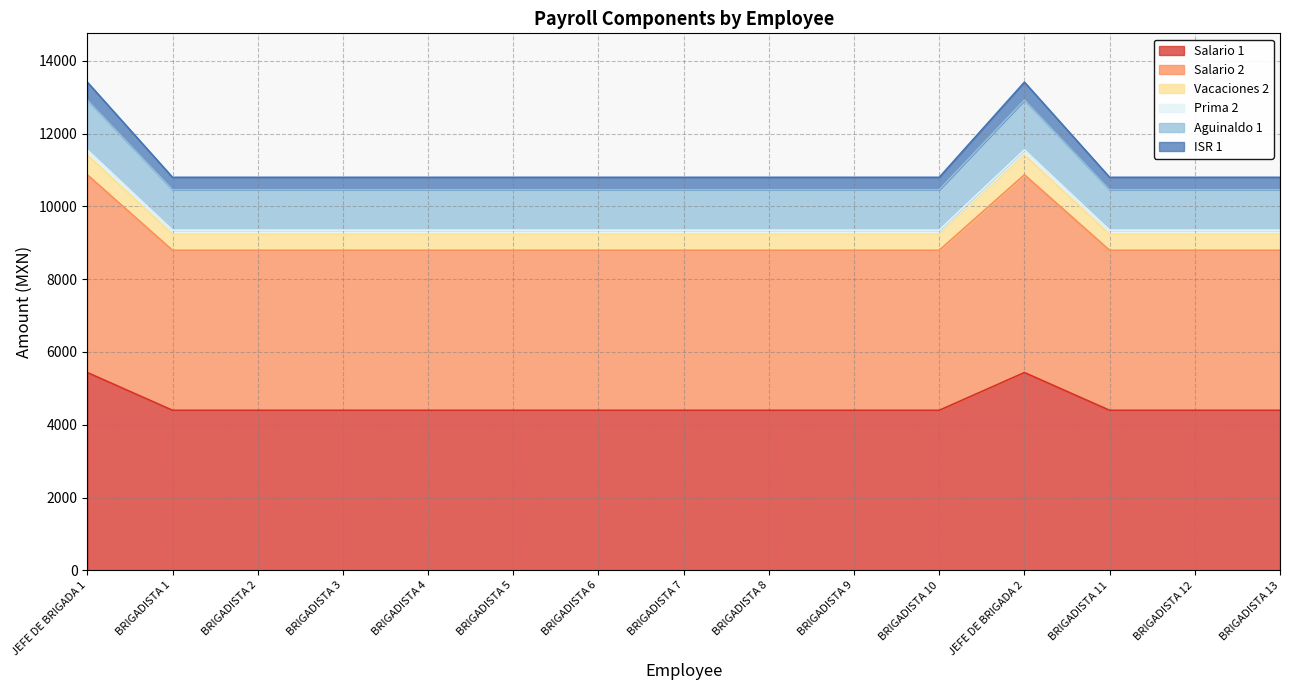

Does the chart have visible grid lines?

Yes